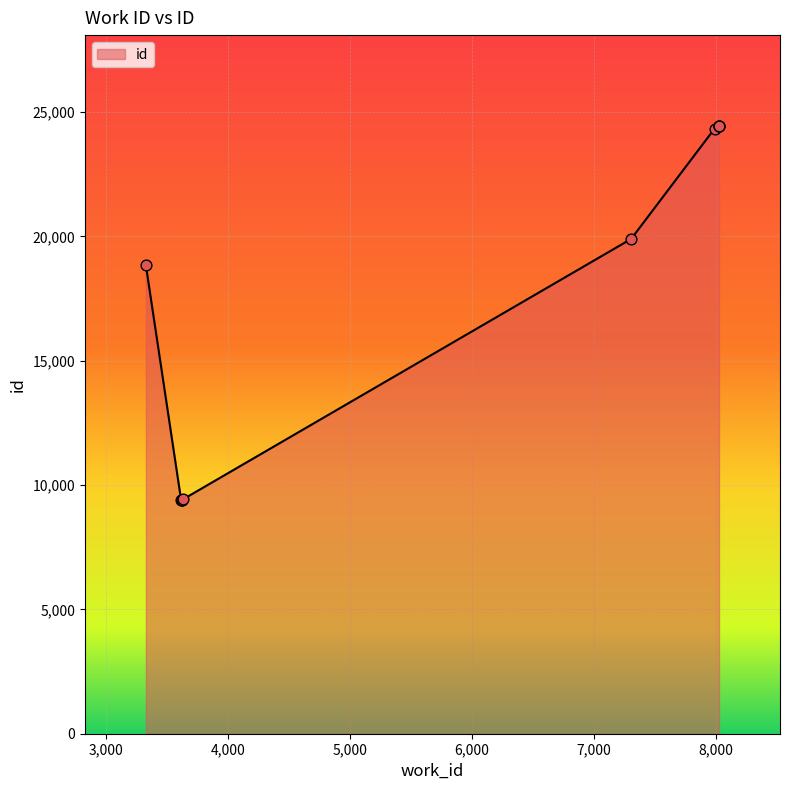

Approximately how many times larger is the value at 3623 compared to 8024?

0.4